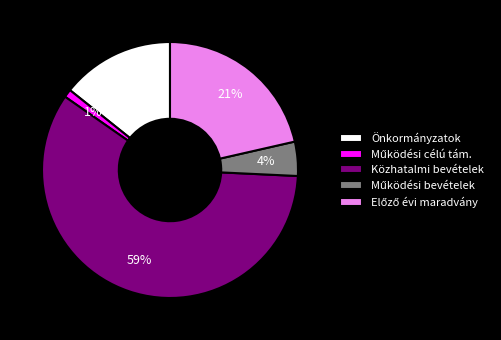

Is Önkormányzatok the majority of the pie?

No